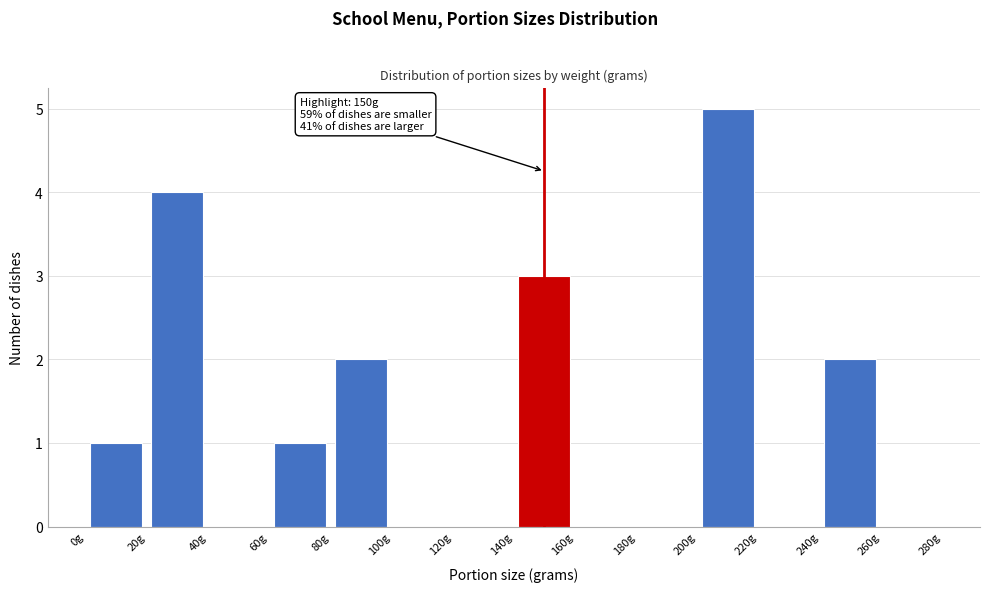

Which range on the x-axis has the tallest bar?

200 to 220